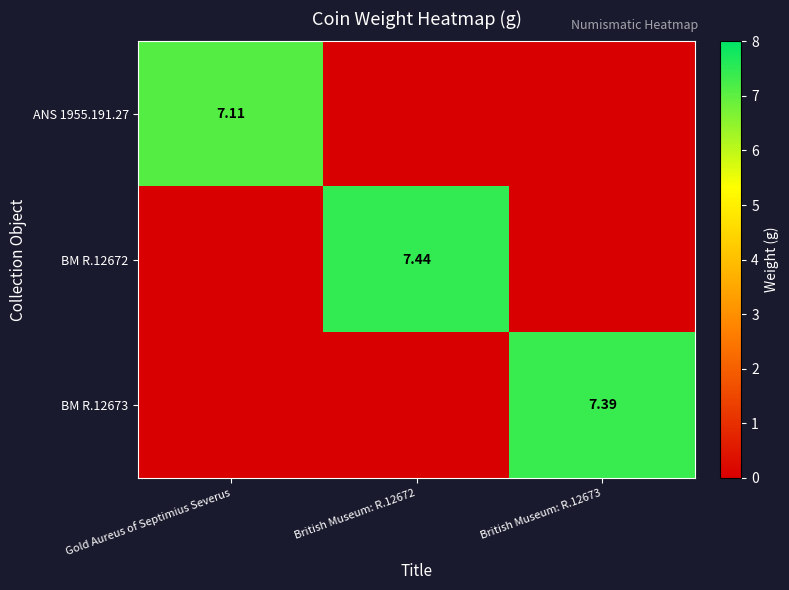

Where is ANS 1955.191.27 nearest to the value 3?

British Museum: R.12672